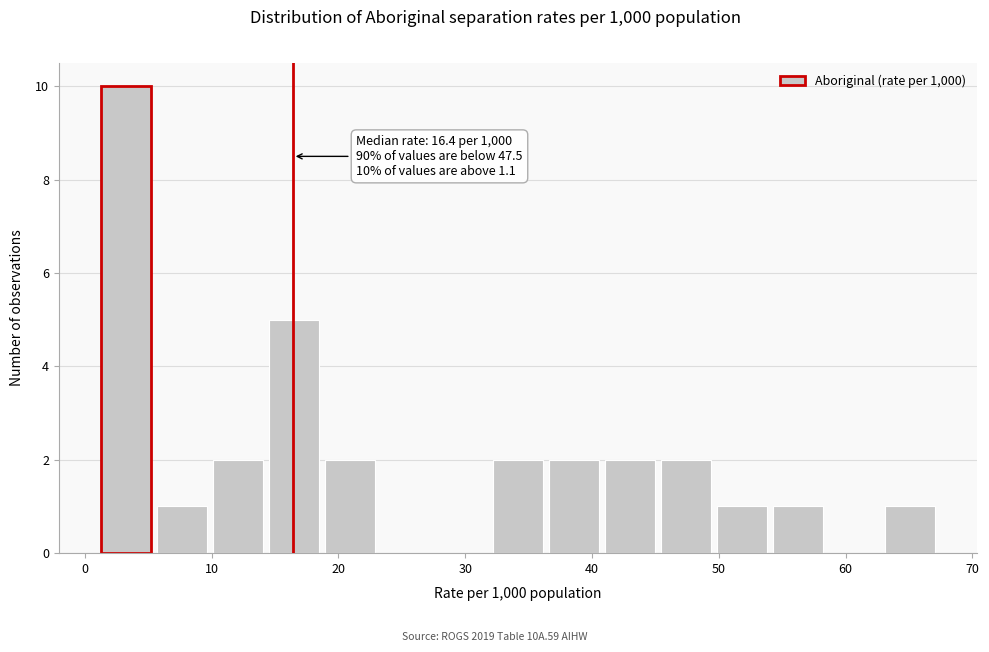

Over which range of the x-axis is the bar tallest?

1 to 5